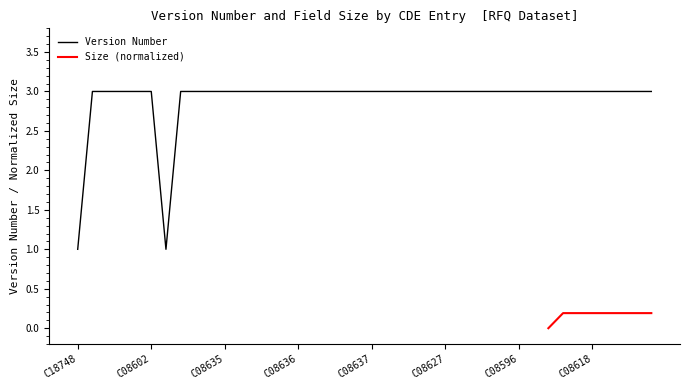

What is the label of the 38th point from the right?

C08591